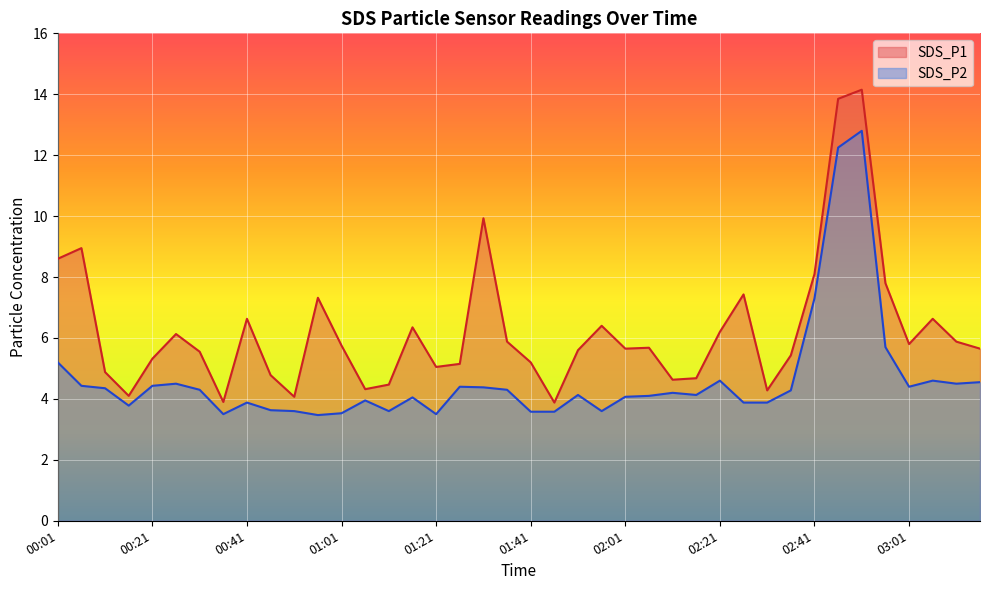

How many values in the SDS_P2 series exceed 4?

25